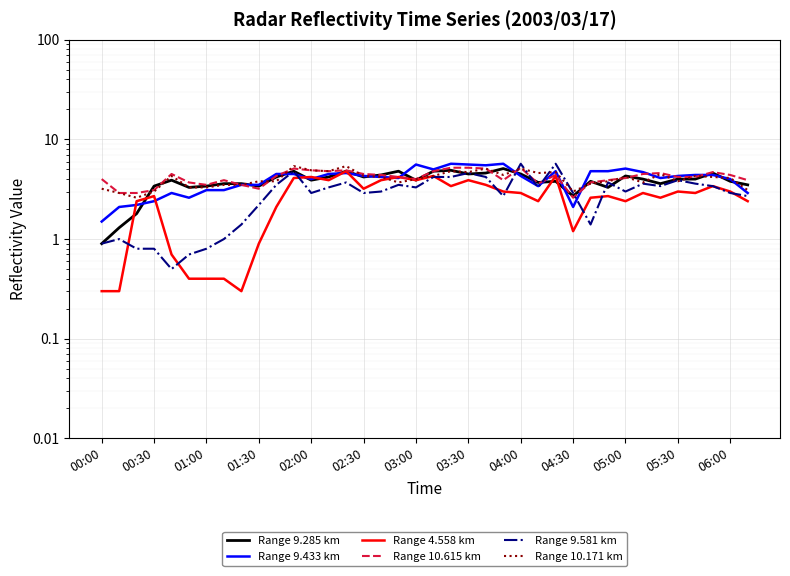

Between 21 and 26, which series saw the biggest shift?

Range 9.581 km